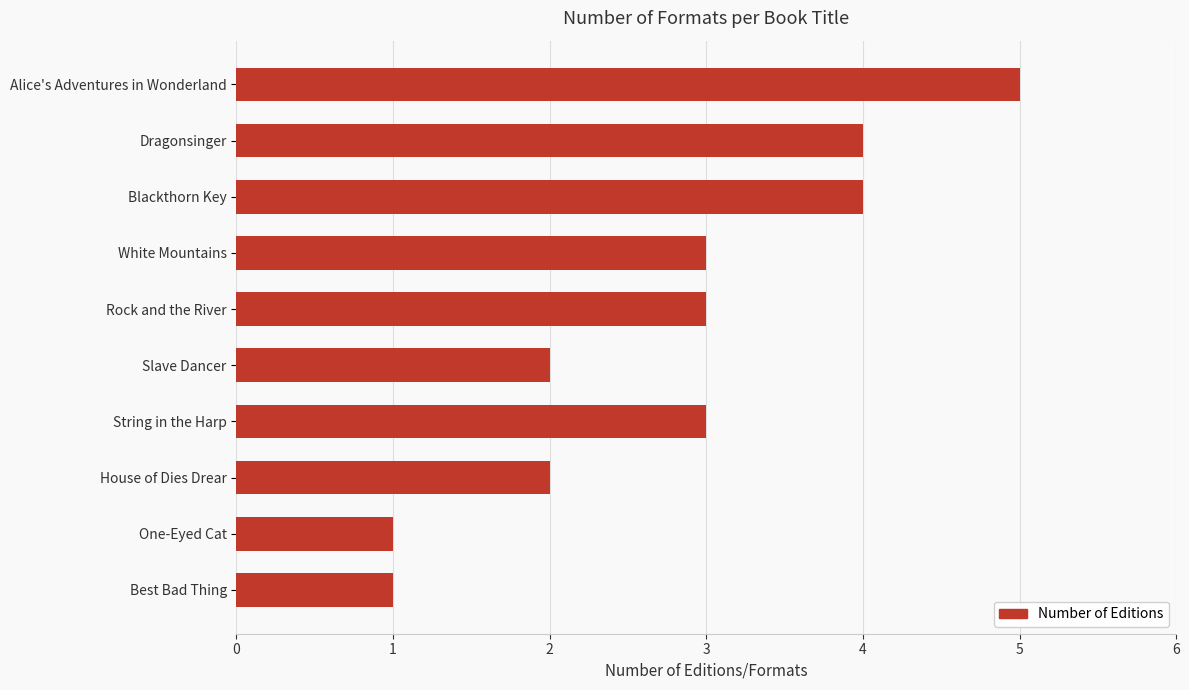

Reading top to bottom, list all the values displayed in this chart.

Alice's Adventures in Wonderland=5	Dragonsinger=4	Blackthorn Key=4	White Mountains=3	Rock and the River=3	Slave Dancer=2	String in the Harp=3	House of Dies Drear=2	One-Eyed Cat=1	Best Bad Thing=1